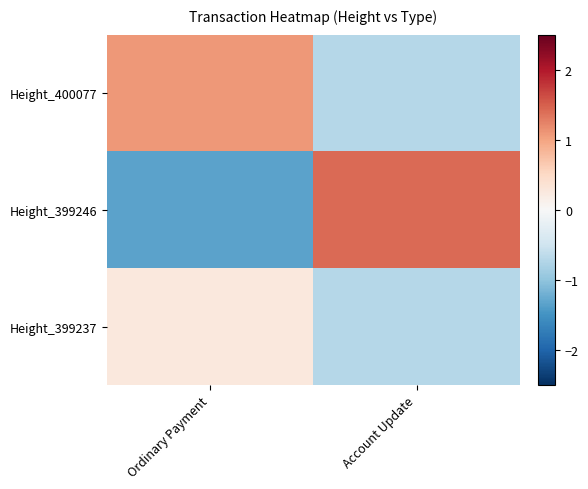

Which series has the largest range (max minus min)?

Height_399246